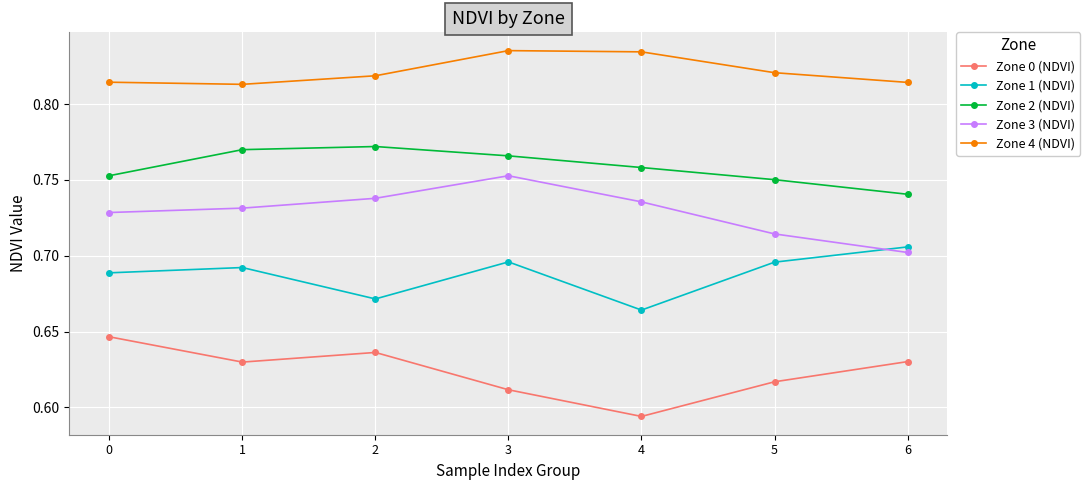

At which label is Zone 3 (NDVI) closest to 0?

6